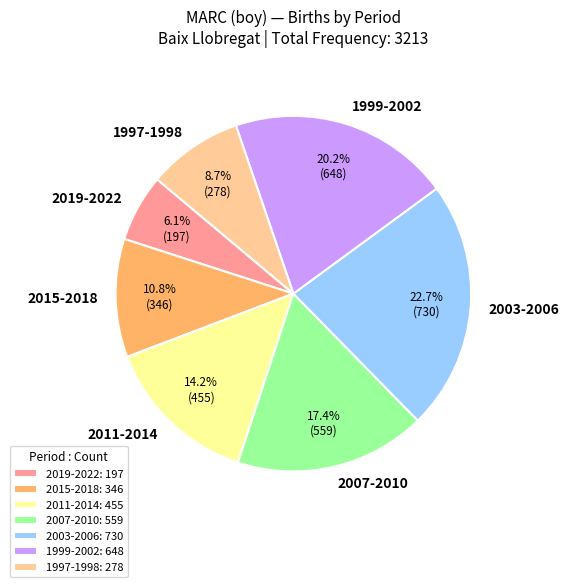

Does 2011-2014 represent more than half of the total?

No